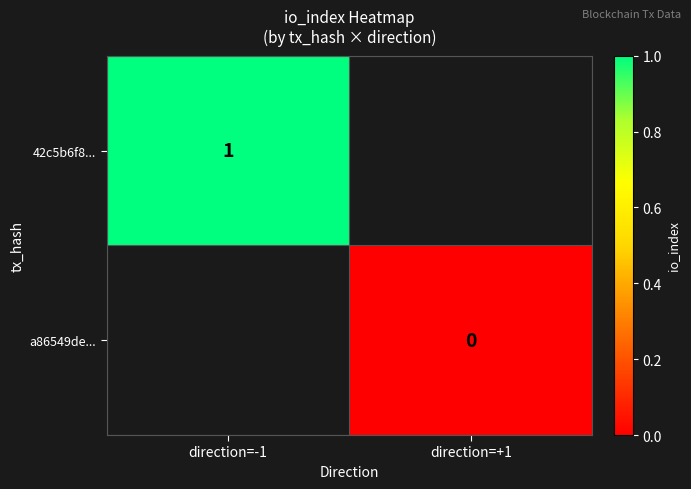

Is the value of a86549de... at direction=+1 greater than the value of 42c5b6f8... at direction=-1?

No